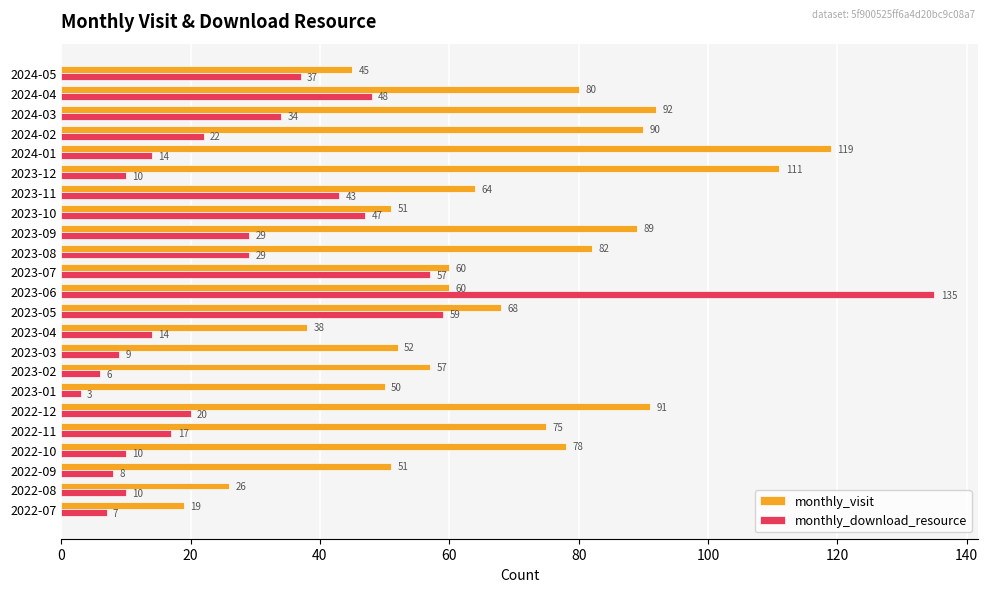

True or false: monthly_download_resource has a value of 34 at 2024-02.

False